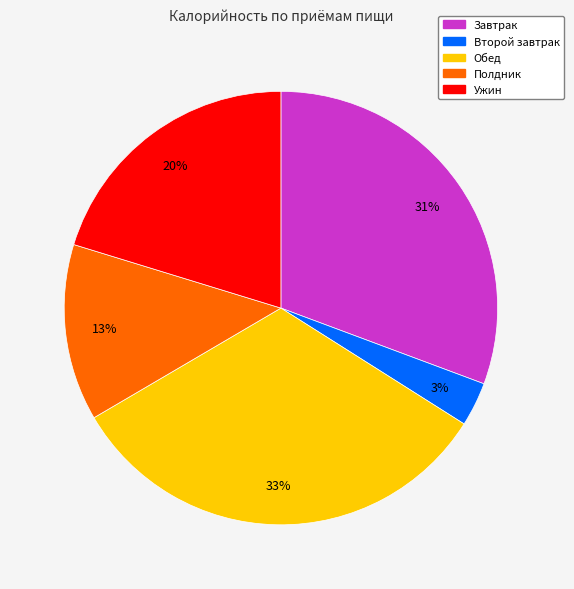

Rank the categories by value from highest to lowest.

Обед, Завтрак, Ужин, Полдник, Второй завтрак